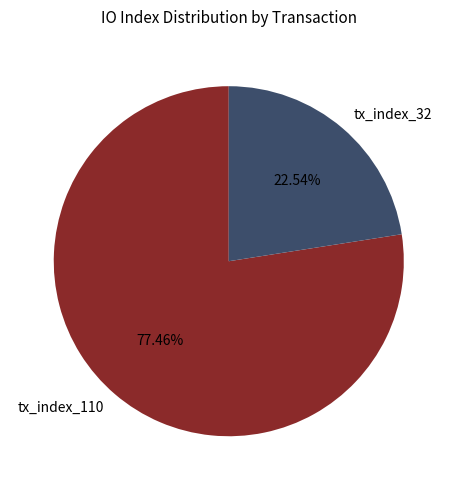

To the nearest percent, what is the difference between the largest and smallest slice percentages?

55%